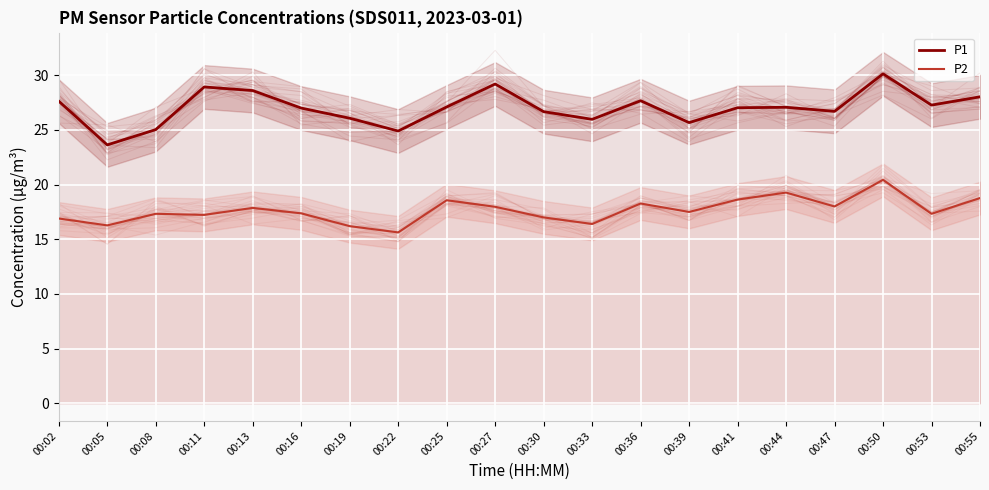

True or false: P2 and P1 intersect in this chart.

False